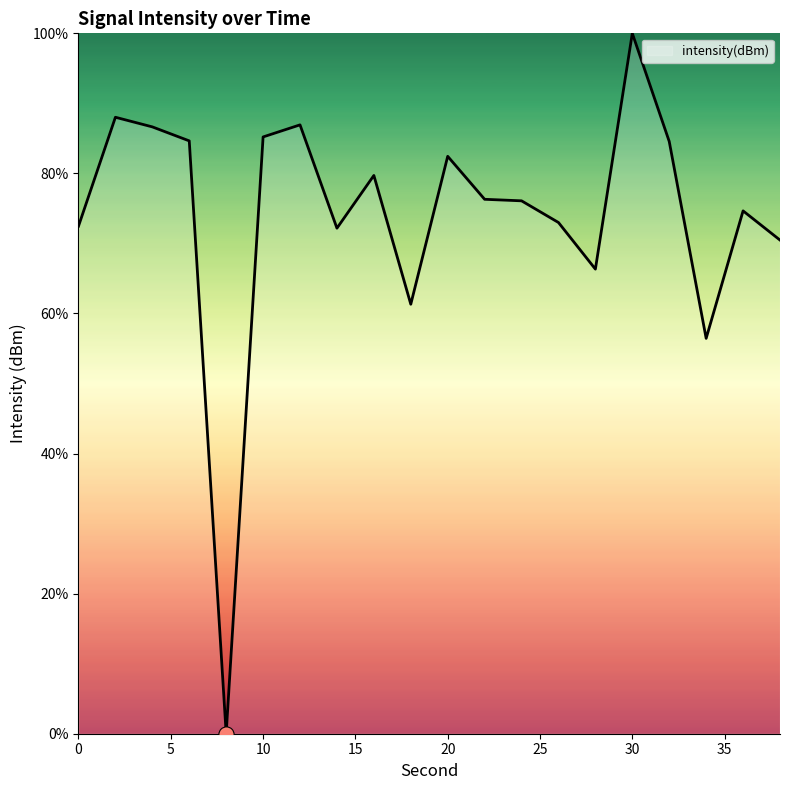

What is the maximum value shown in the chart?

100.0